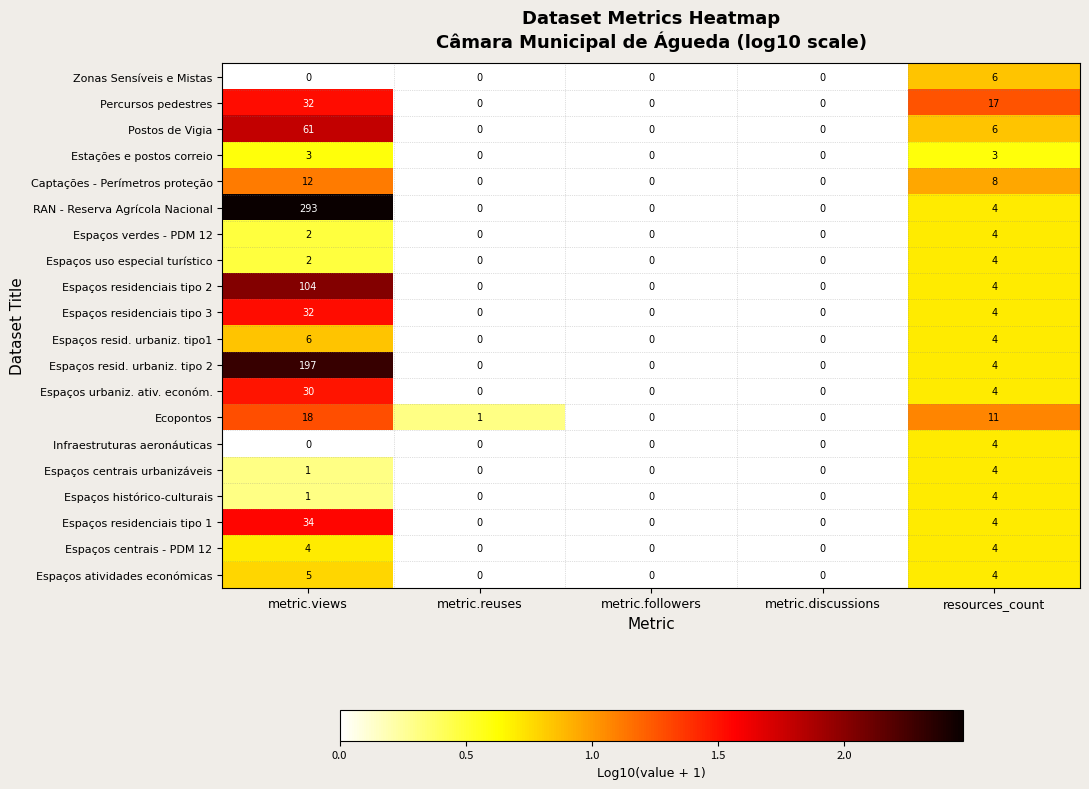

Which series has the largest total across all categories?

RAN - Reserva Agrícola Nacional